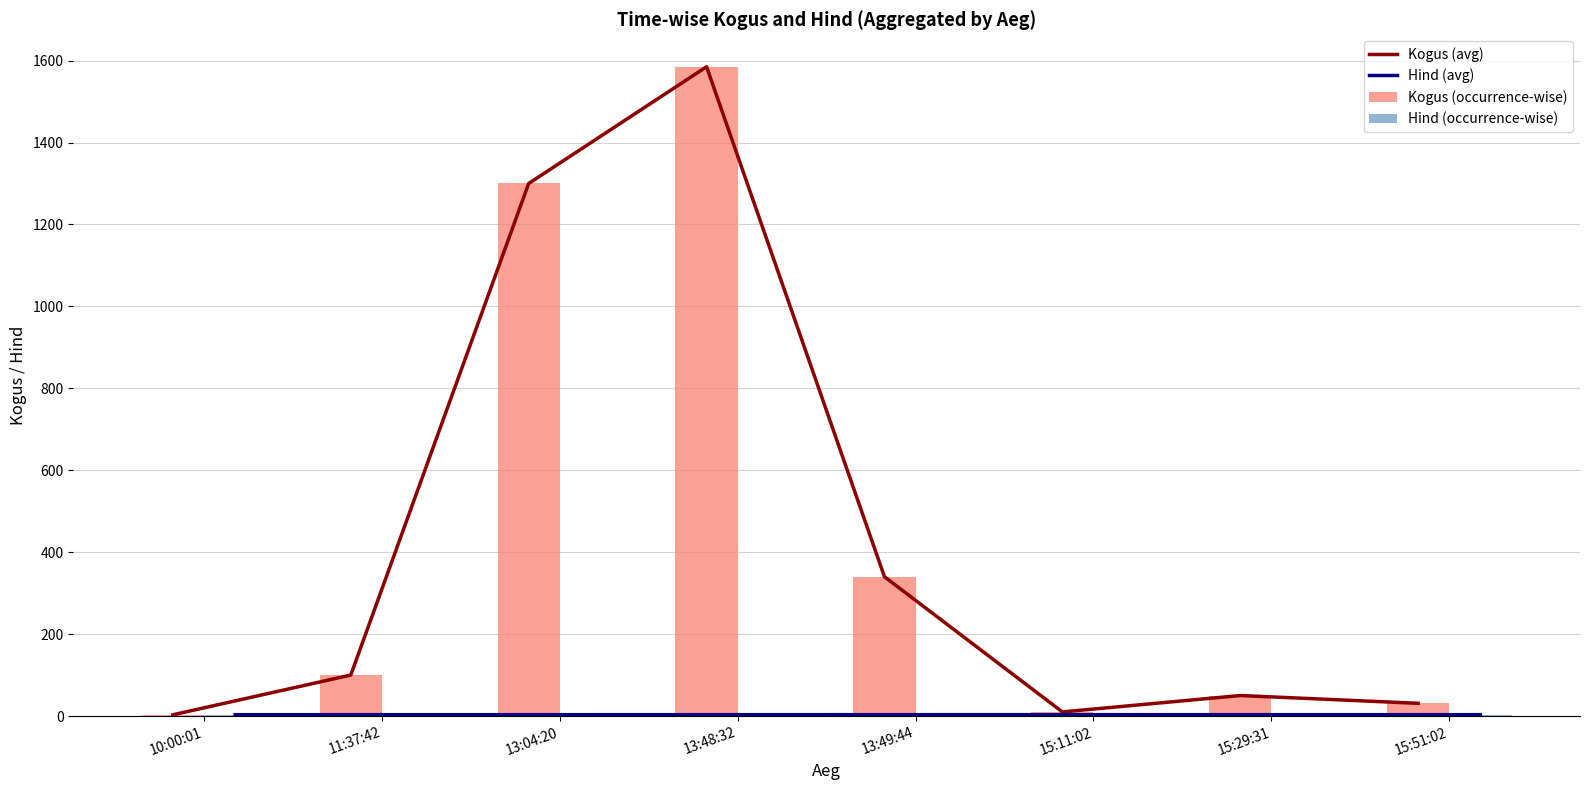

The value of Kogus (avg) at 13:04:20 is 1300.0. True or false?

True